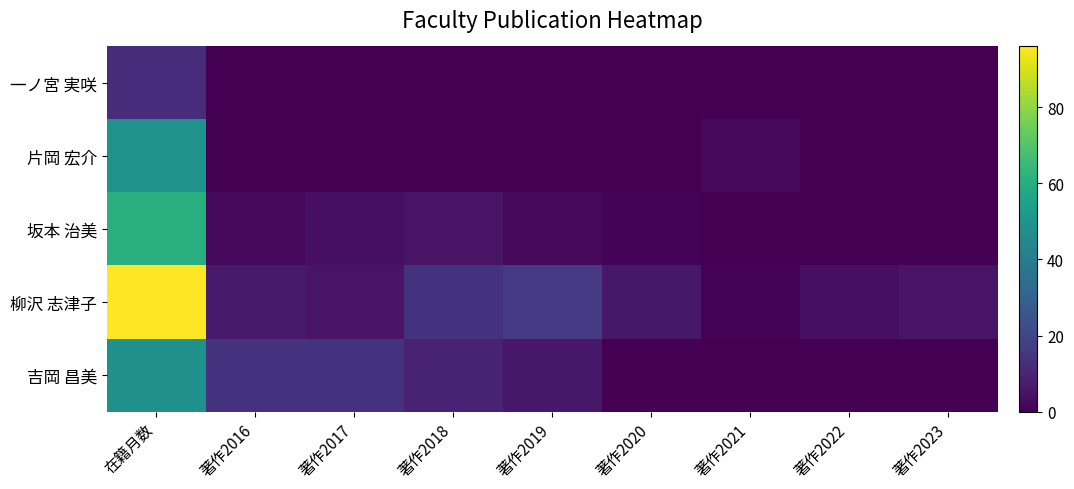

Between 在籍月数 and 著作2016, which is larger?

在籍月数